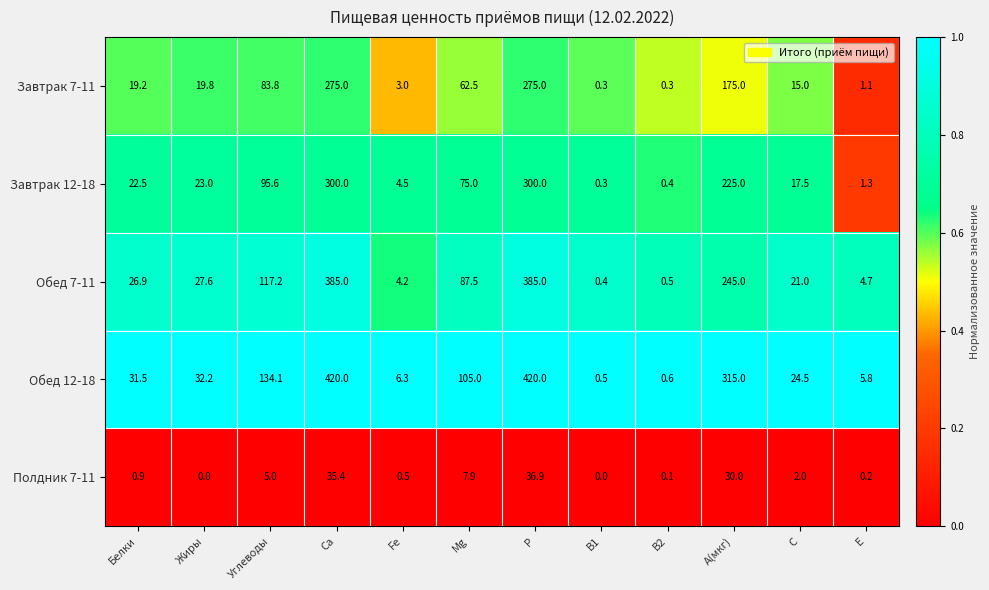

At which category is the sum across all series the highest?

P